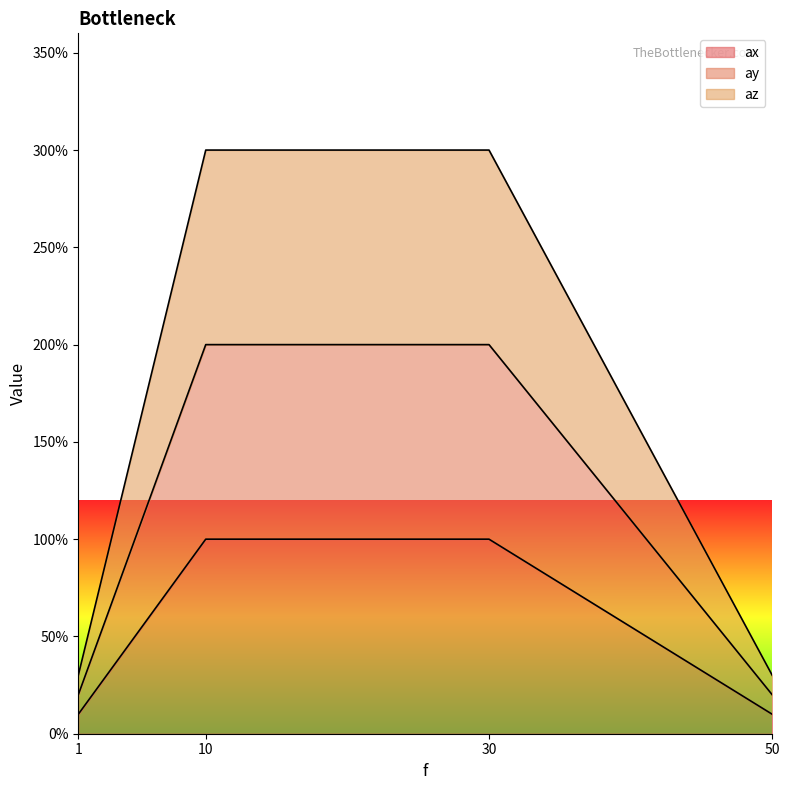

Count the number of data series in this chart.

3